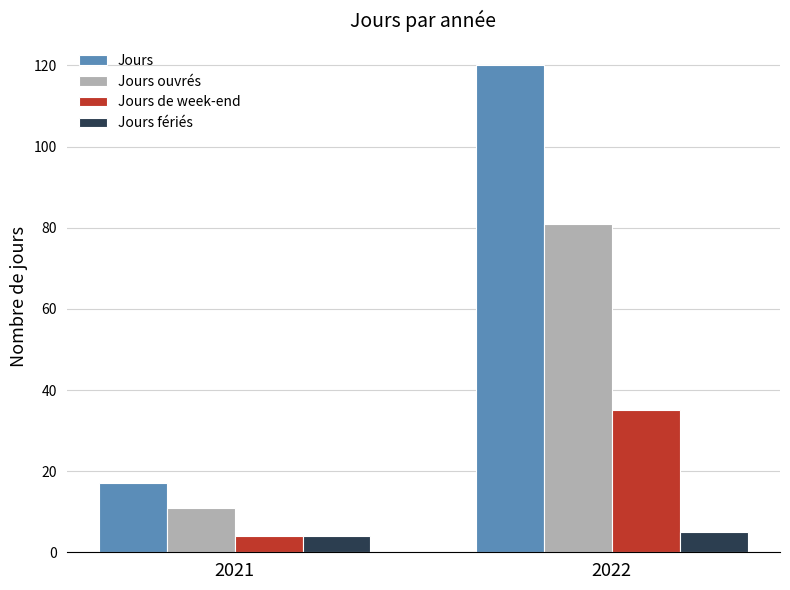

What is the difference between the maximum and minimum values in the Jours fériés series?

1